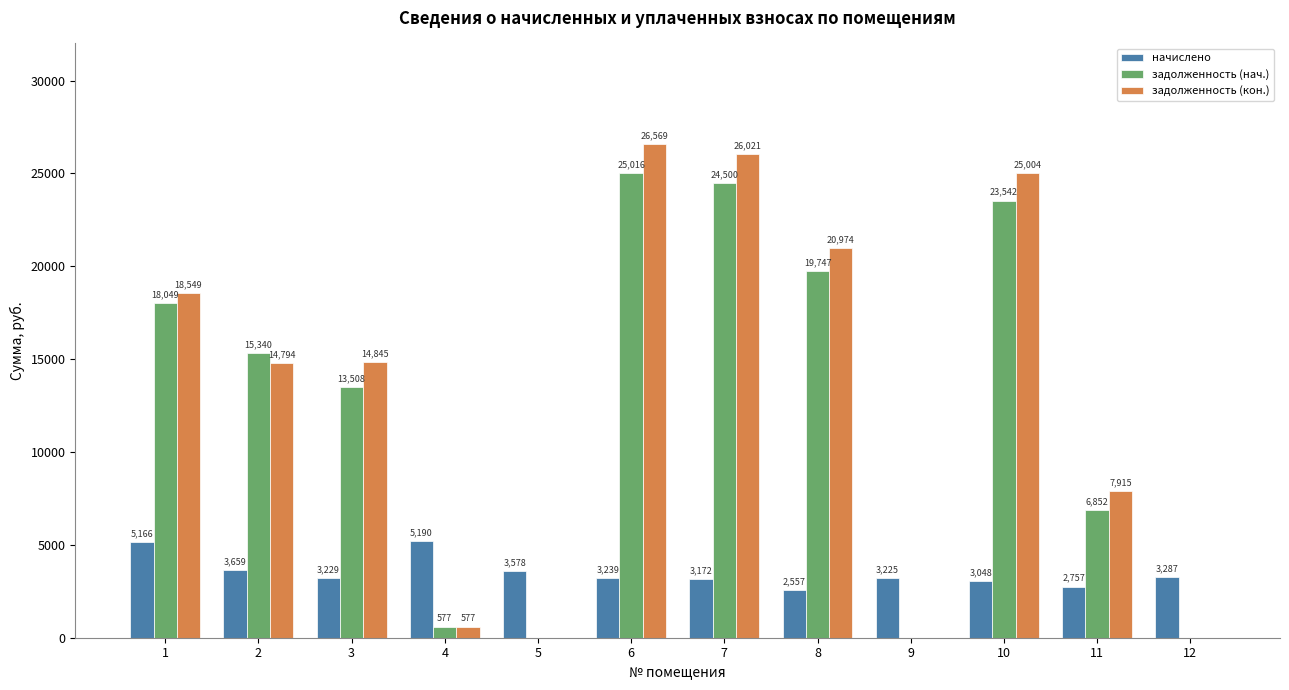

At which label does задолженность (кон.) first exceed 14844?

1